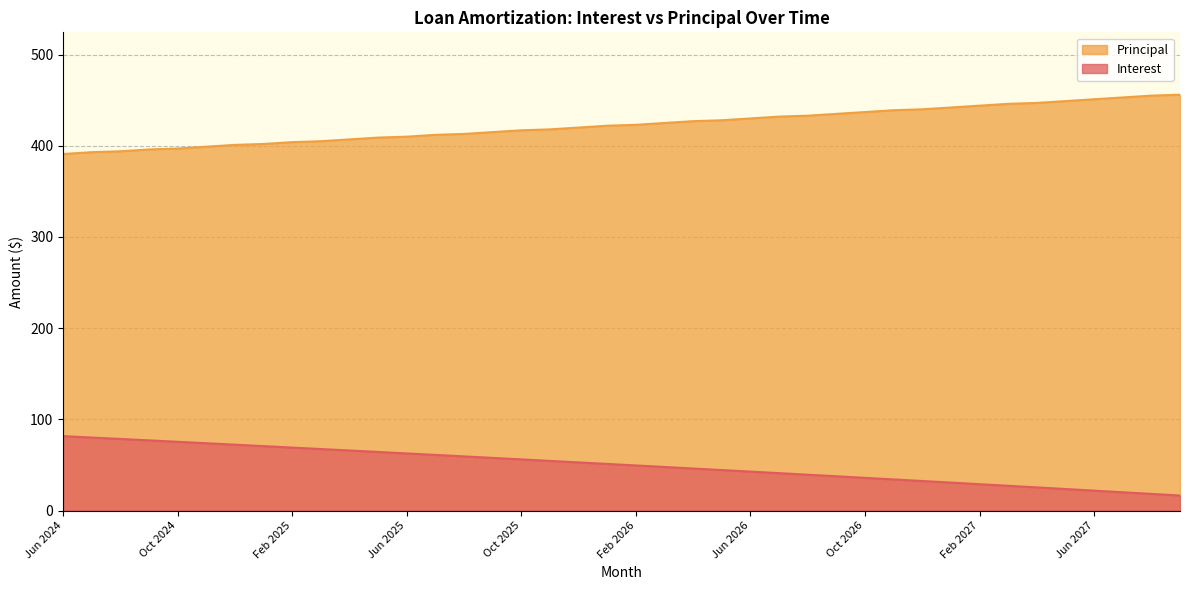

List the series in order of their overall mean, highest first.

Principal, Interest